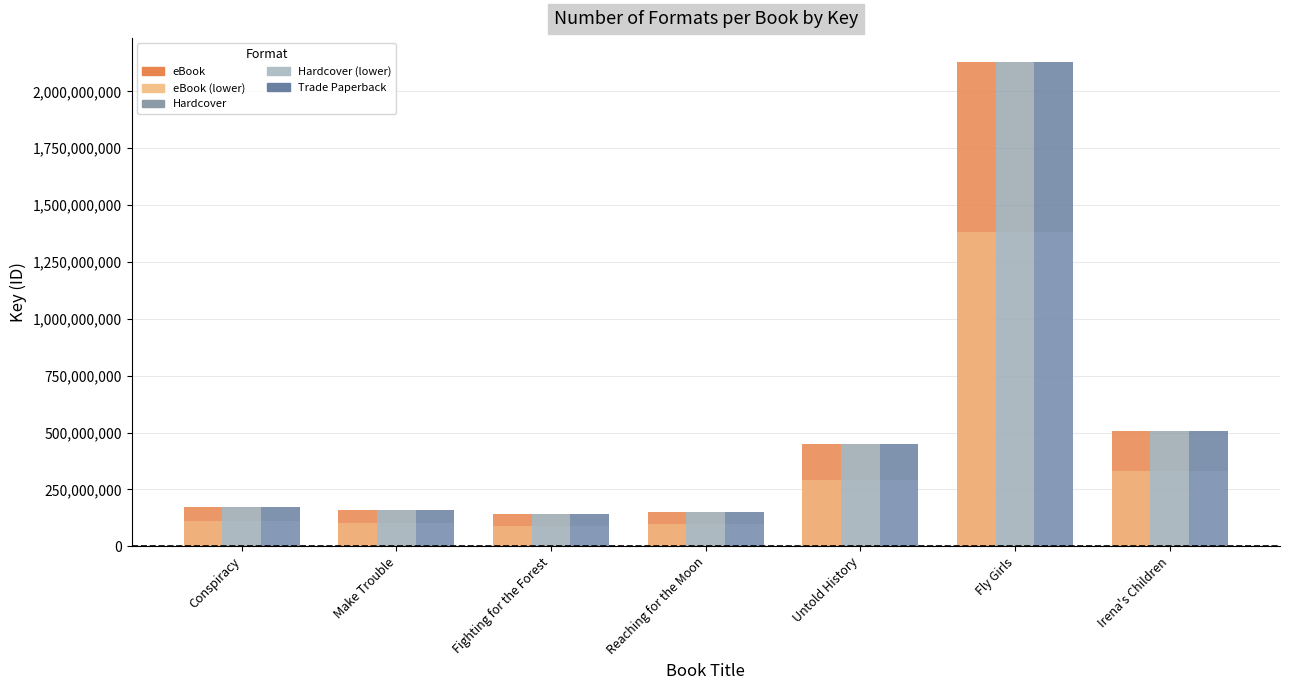

At which category does the chart reach its minimum across all series?

Fighting for the Forest